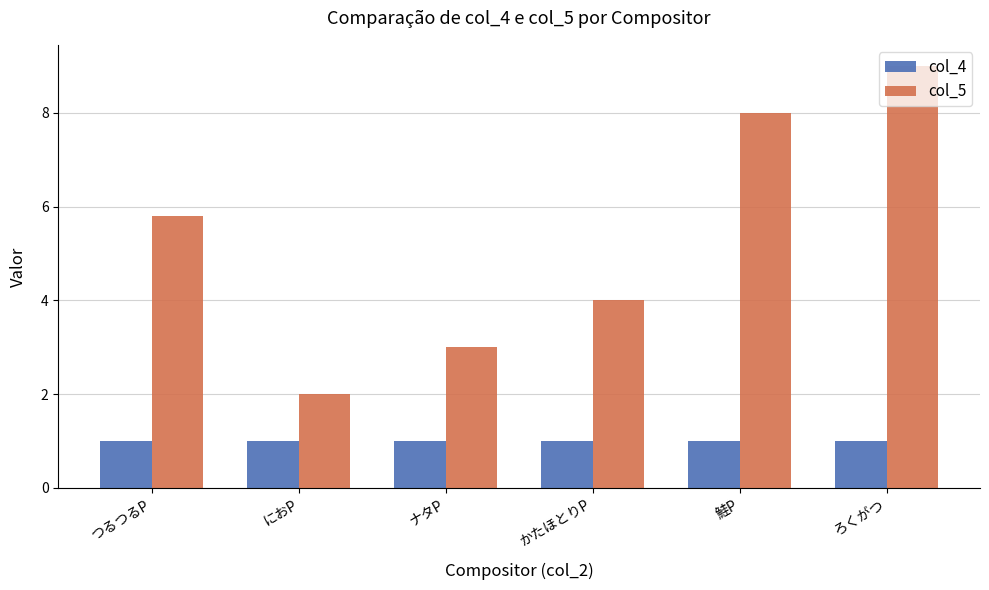

At which label does col_5 reach its minimum?

におP